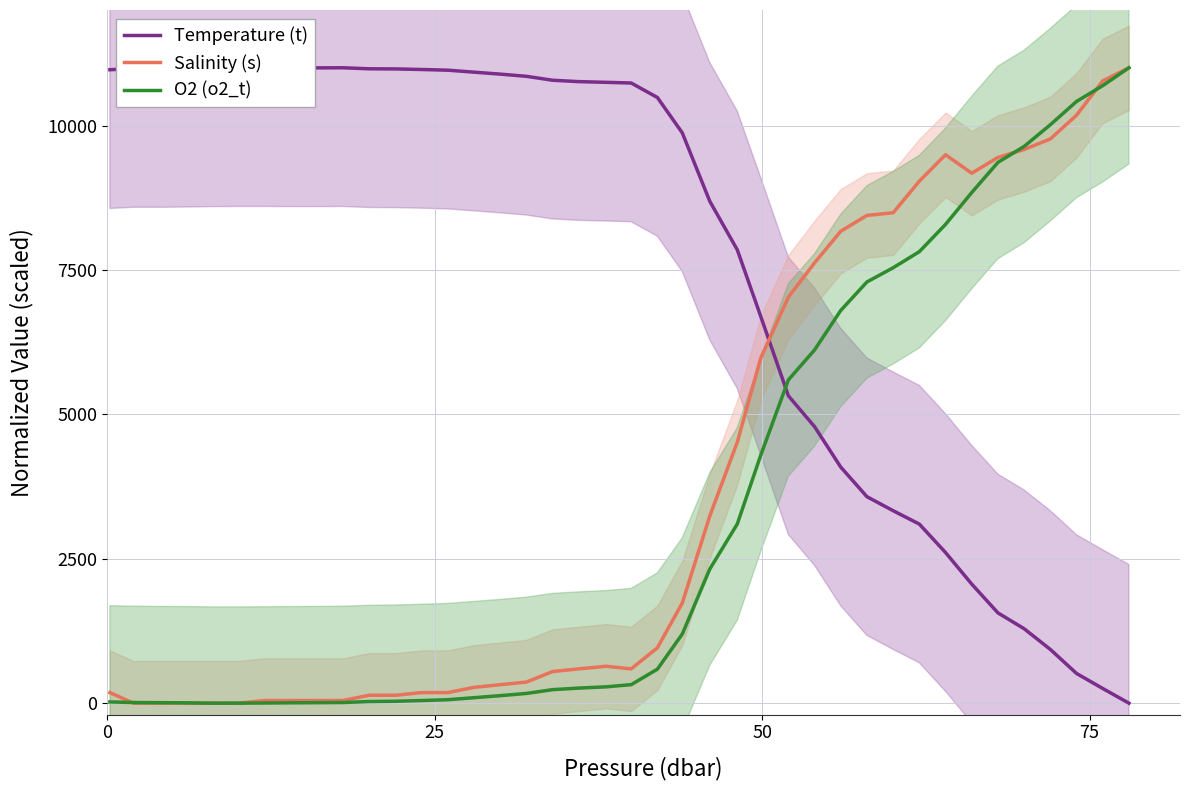

What is the maximum value for Temperature (t)?

11000.0